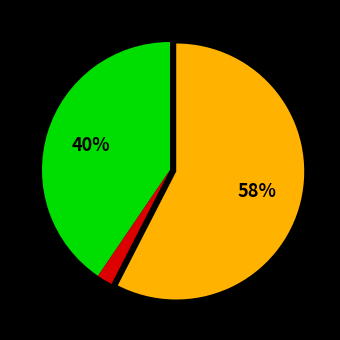

Does any single category account for the majority?

Yes